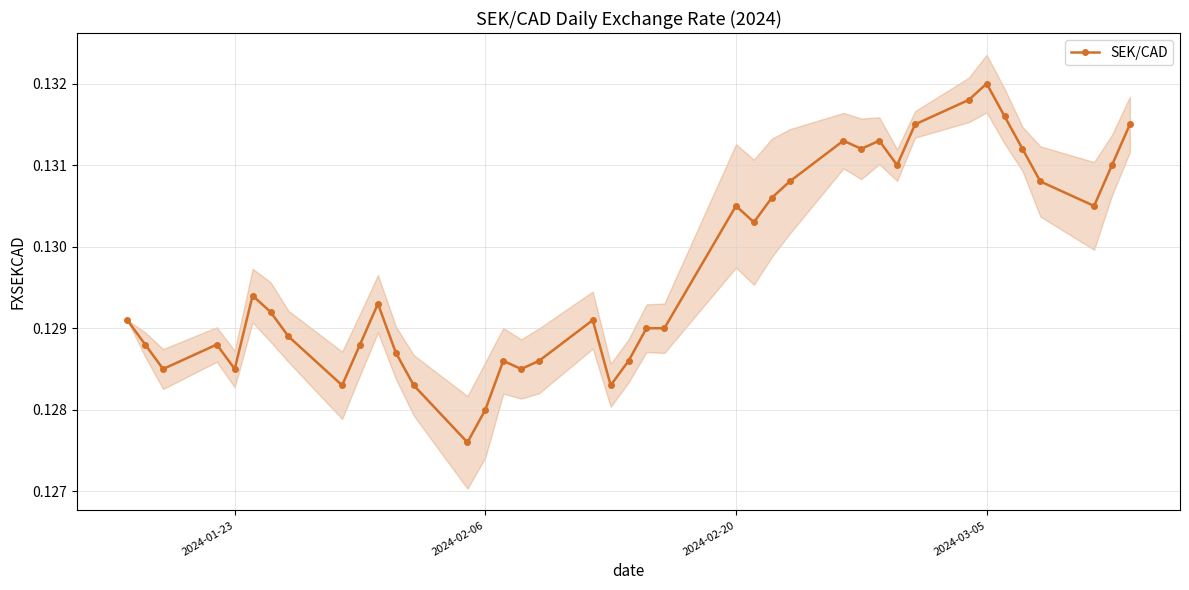

What is the minimum value shown in the chart?

0.1